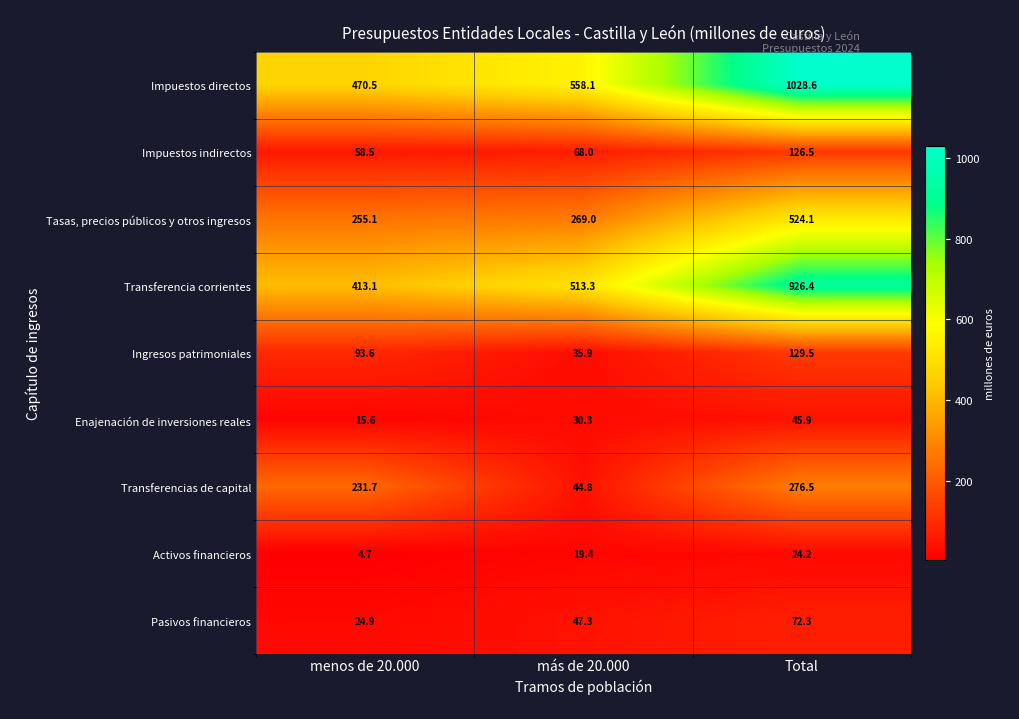

Is it true that Transferencia corrientes equals 1448.1 at Total?

False